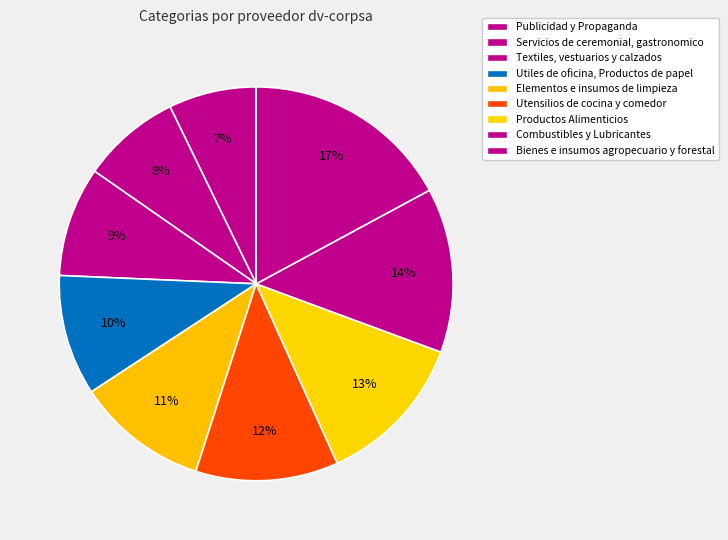

What percentage is the Utiles de oficina, Productos de papel slice, to the nearest percent?

10%